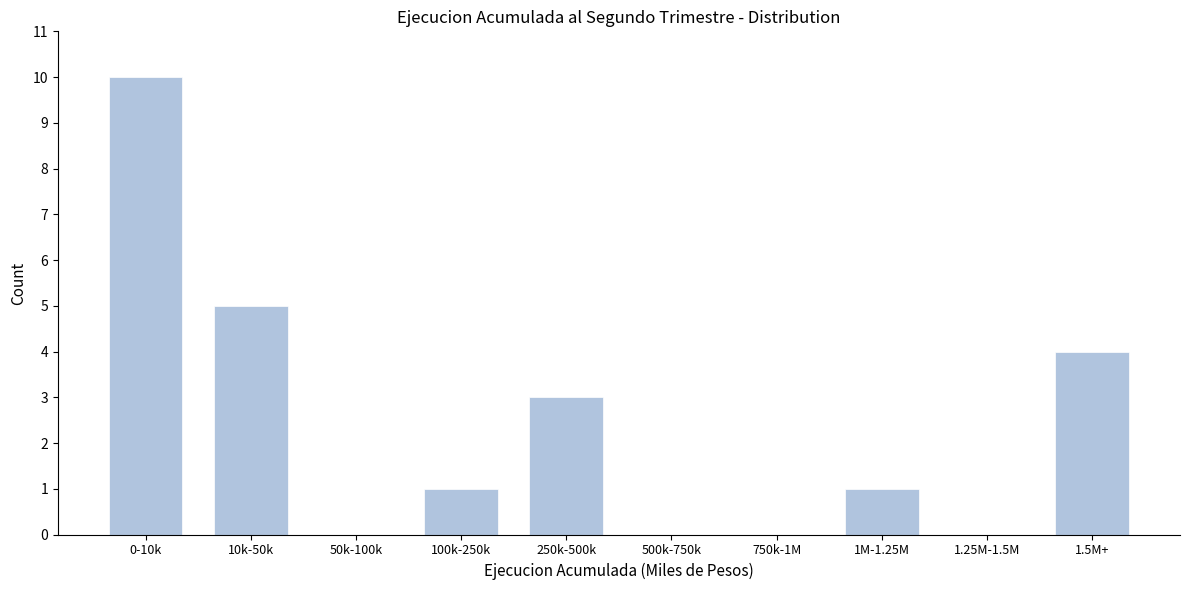

Reading left to right, extract all data points from this chart.

0-10k=10	10k-50k=5	50k-100k=0	100k-250k=1	250k-500k=3	500k-750k=0	750k-1M=0	1M-1.25M=1	1.25M-1.5M=0	1.5M+=4